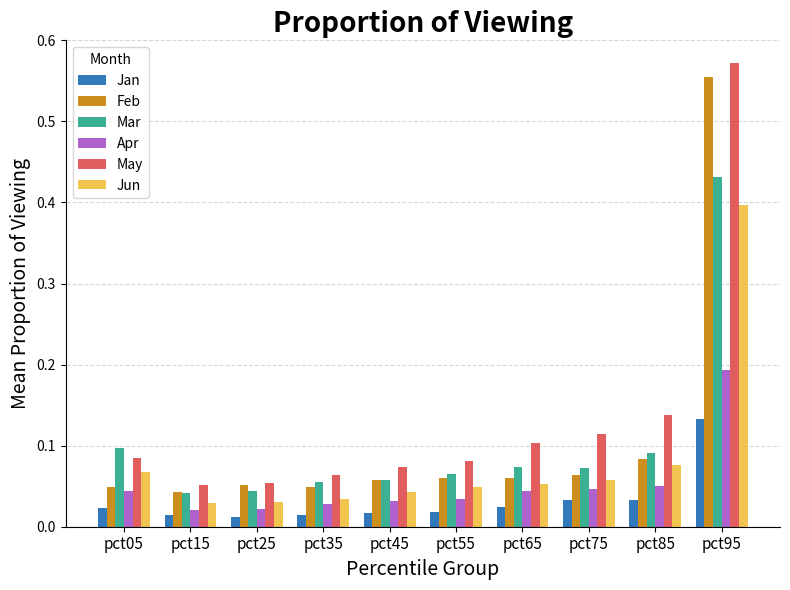

True or false: Feb has a value of 0.1 at pct55.

True